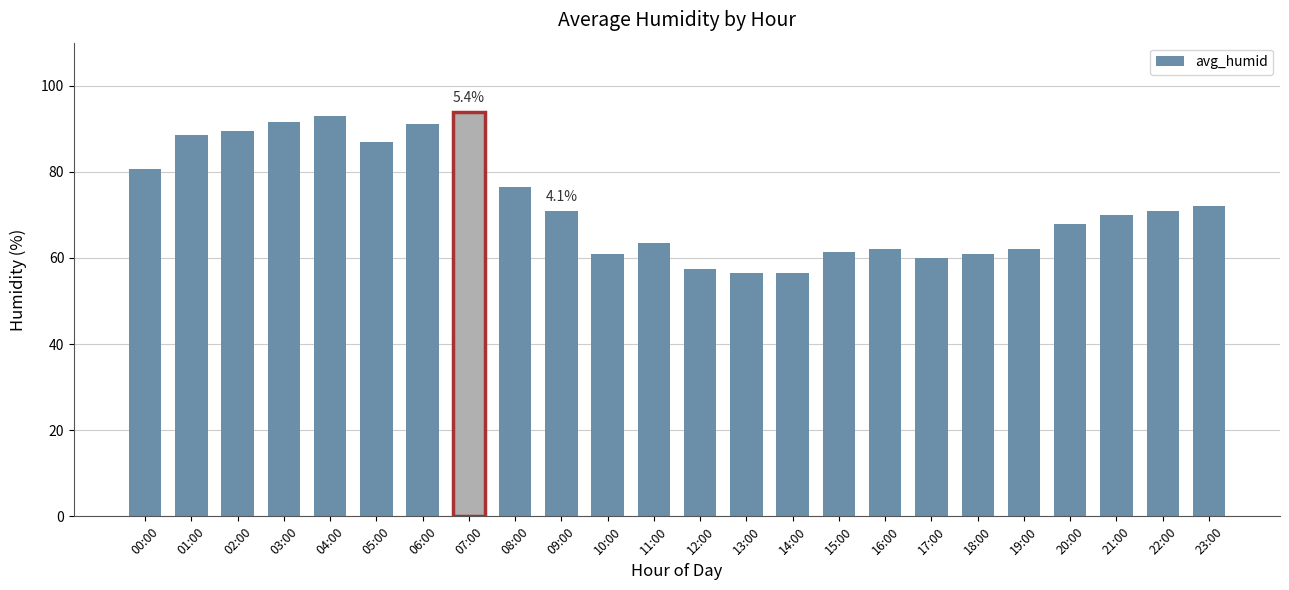

Approximately how many times larger is the value at 00:00 compared to 14:00?

1.4